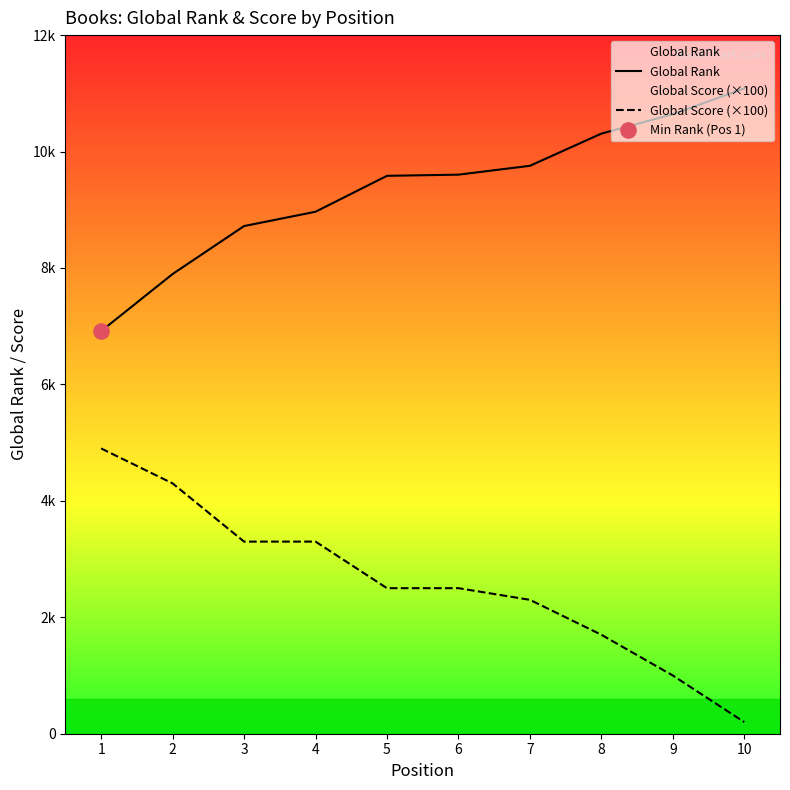

At how many categories does at least one series exceed 9072?

6